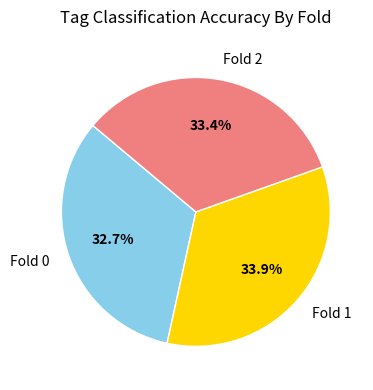

The Fold 1 slice represents 40% of the pie. True or false?

False